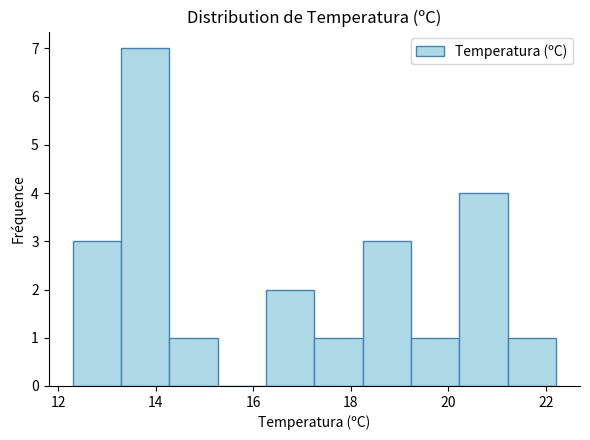

What is the height of the bar covering 20.2 to 21.2 on the x-axis? Neither the bar edges nor the heights are printed on the chart, so give them approximately, as read against the axes.

4